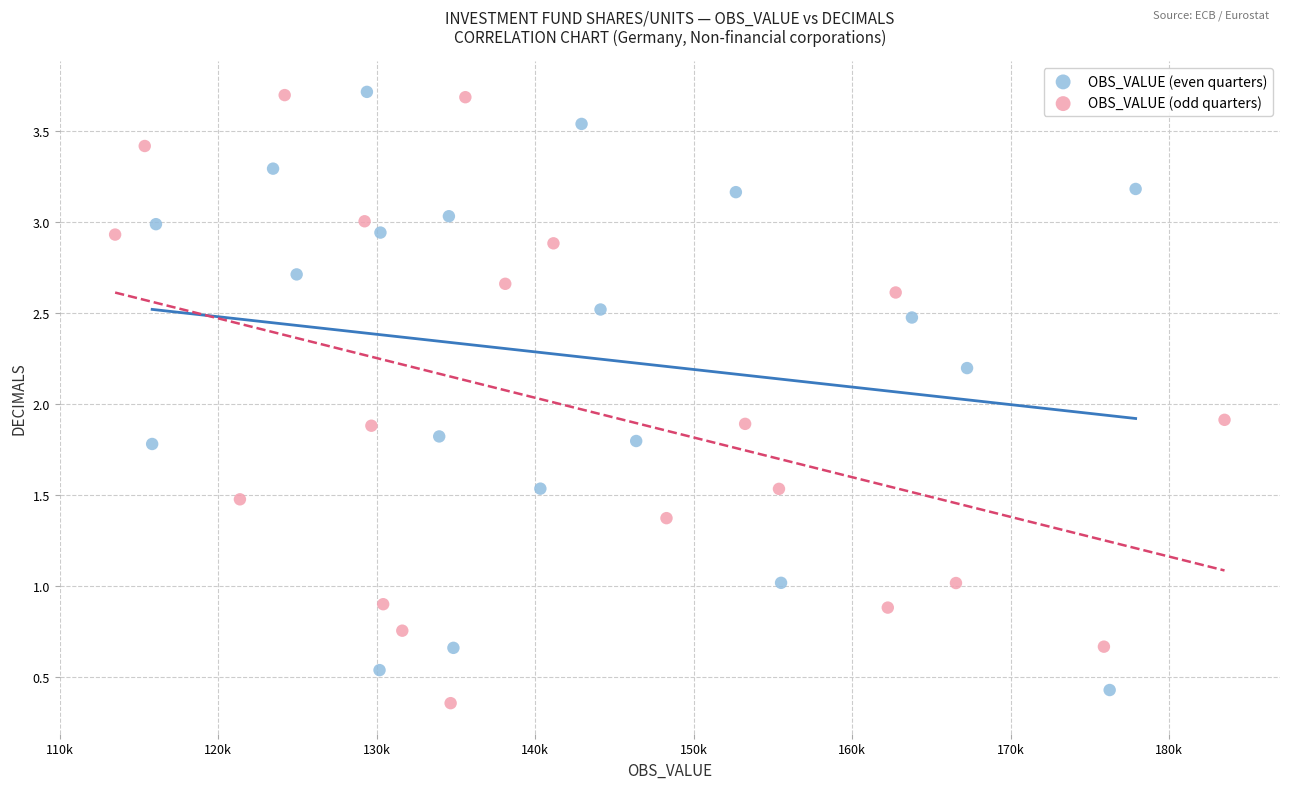

What are all the series names shown in the legend?

OBS_VALUE (even quarters), OBS_VALUE (odd quarters)